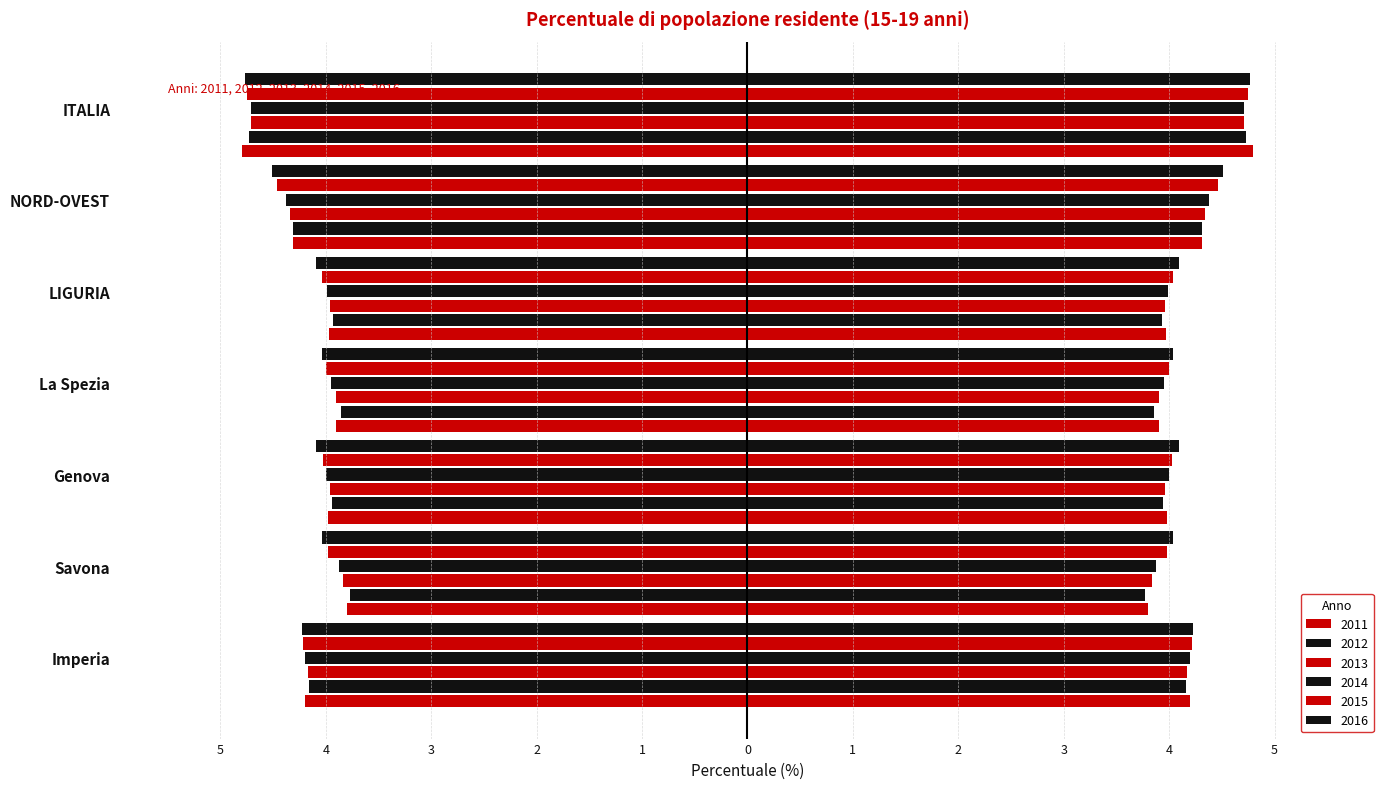

How many series are shown in this chart?

6